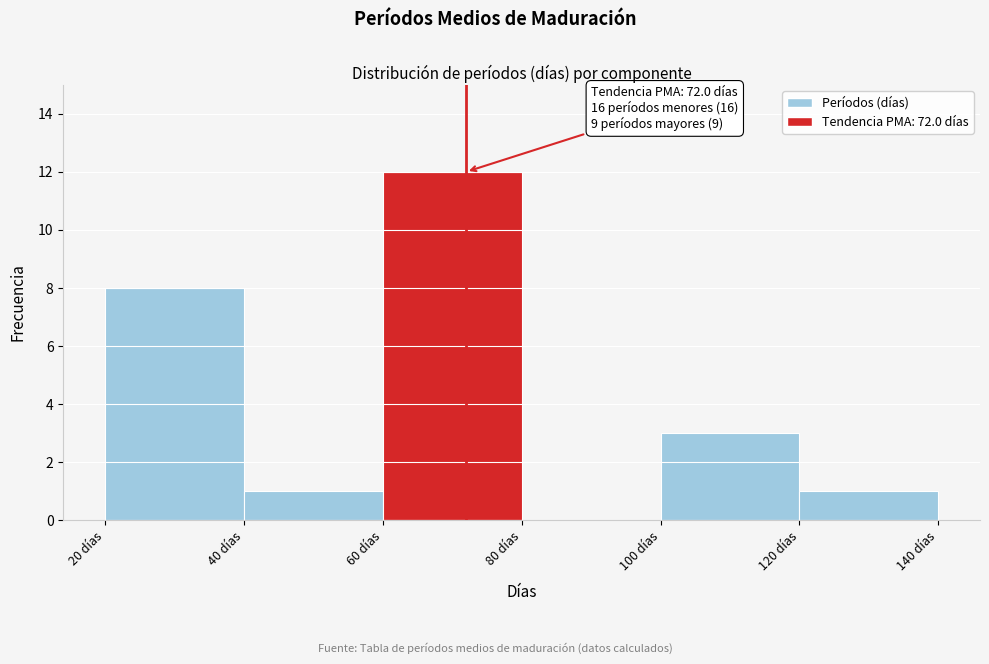

Over which range of the x-axis is the bar tallest?

60 to 80